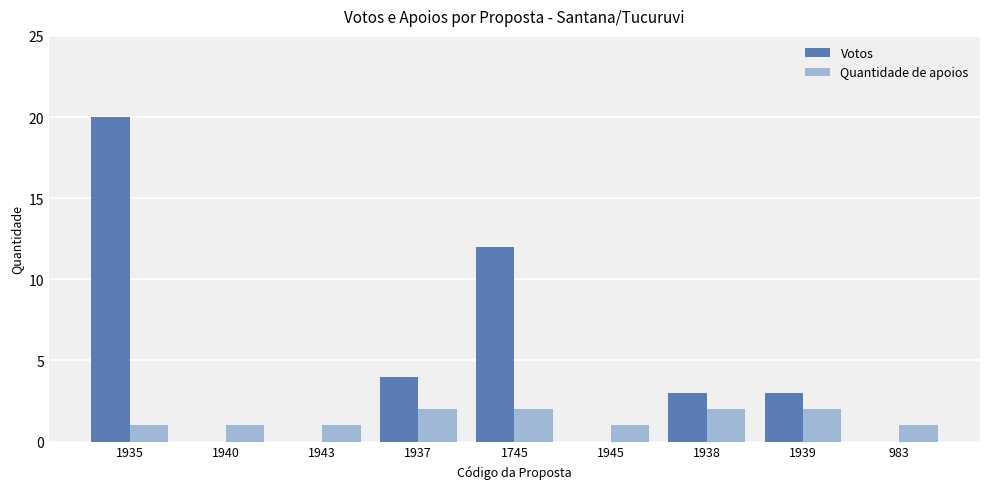

How many categories are shown in the chart?

9